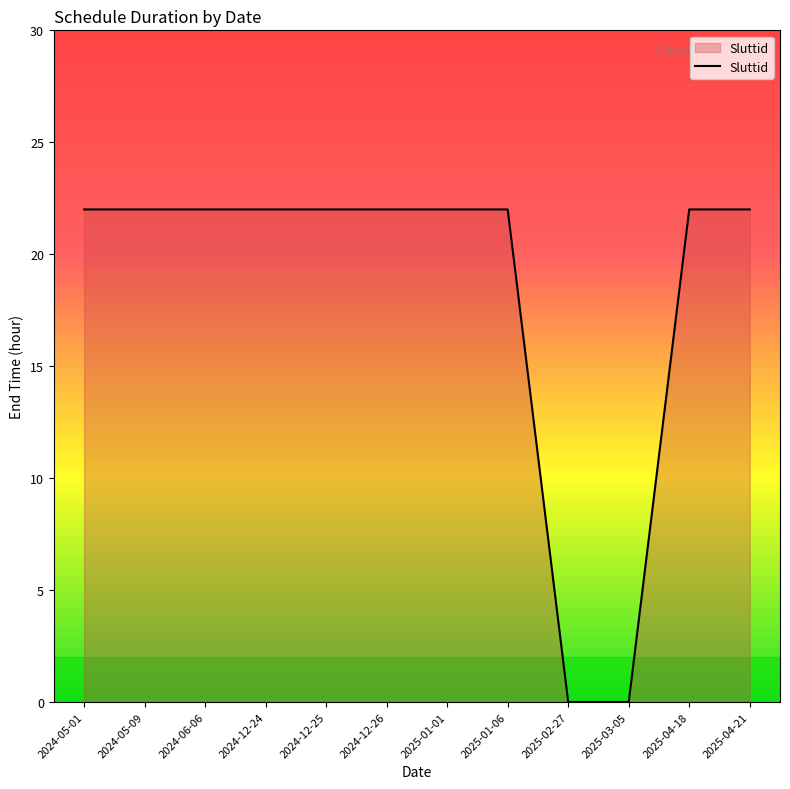

What is the average value?

18